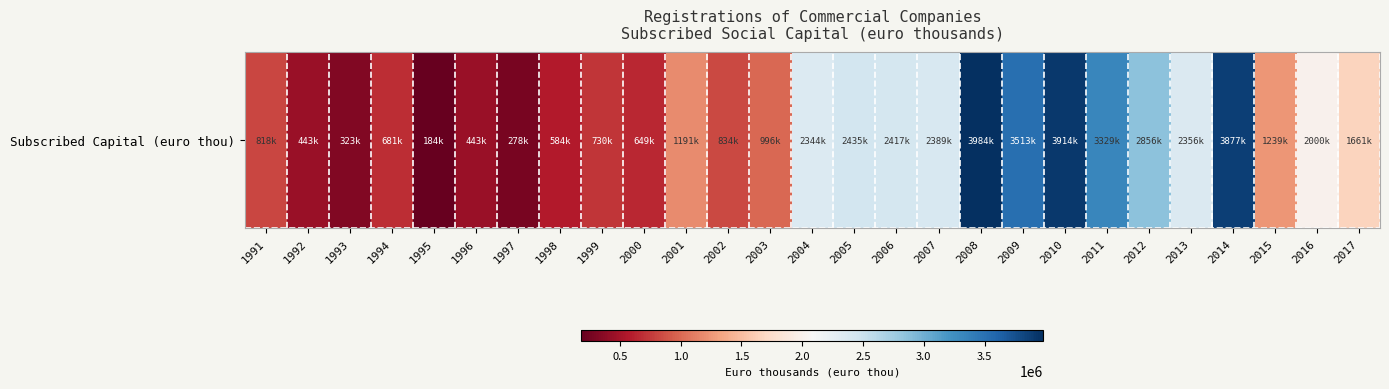

What is the change in value from 2000 to 2003?

+347624.5